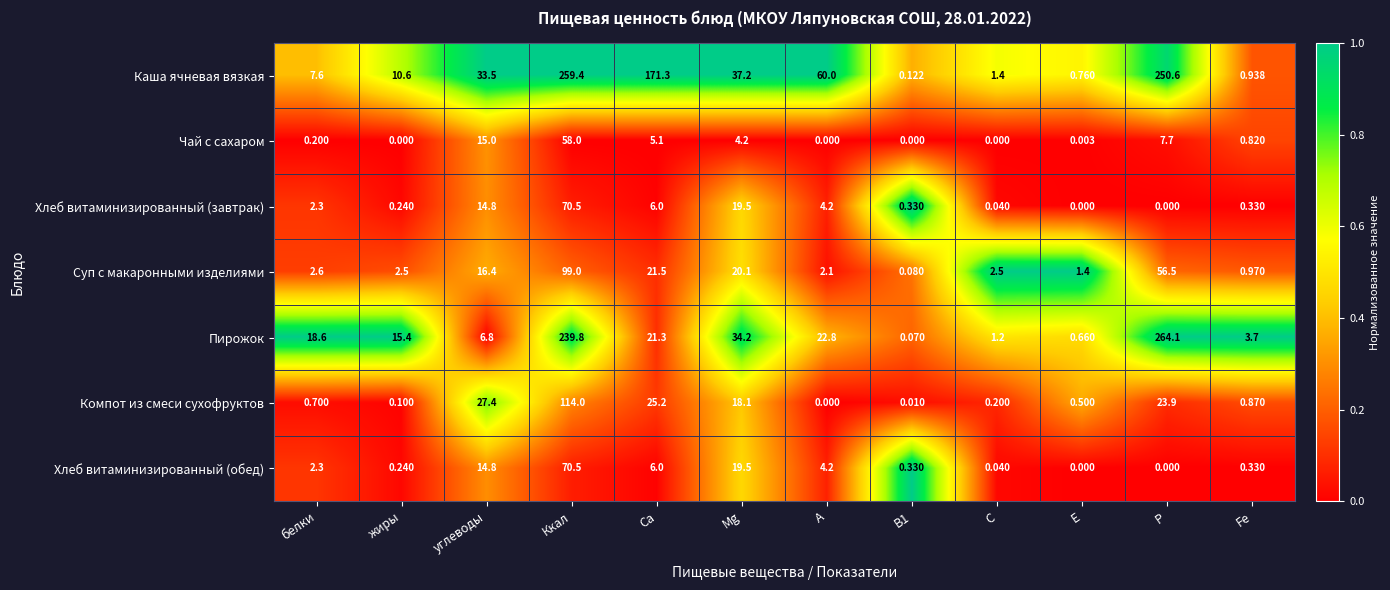

At which label does Каша ячневая вязкая first exceed 33?

углеводы